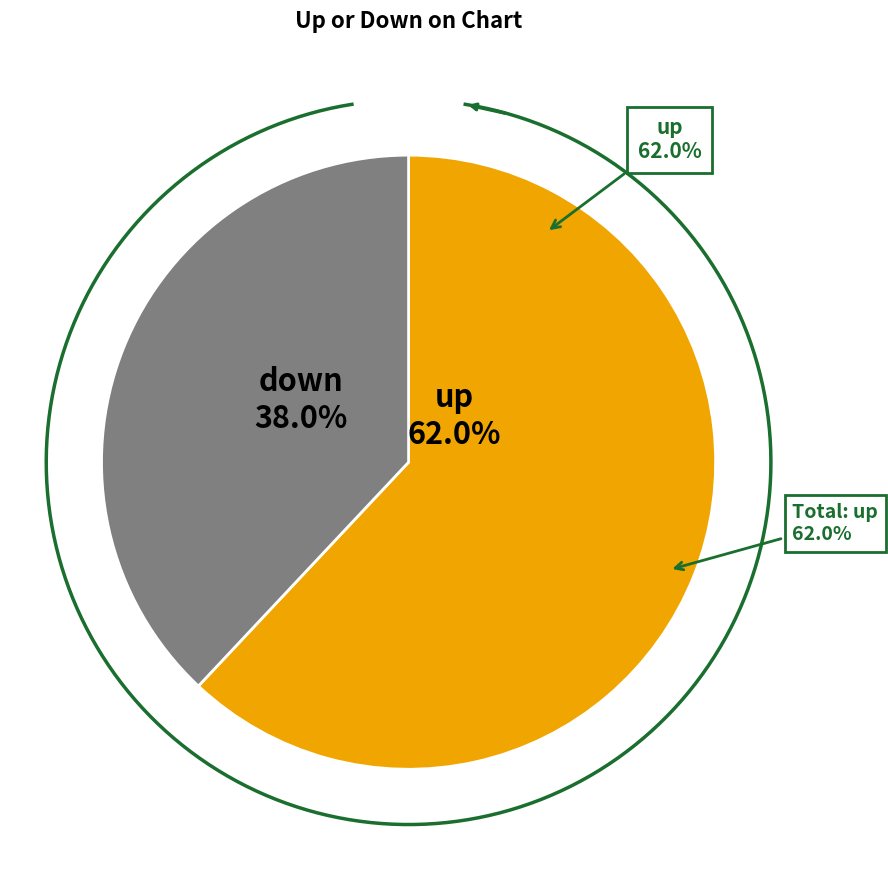

How much of the chart is everything except up?

38.0%